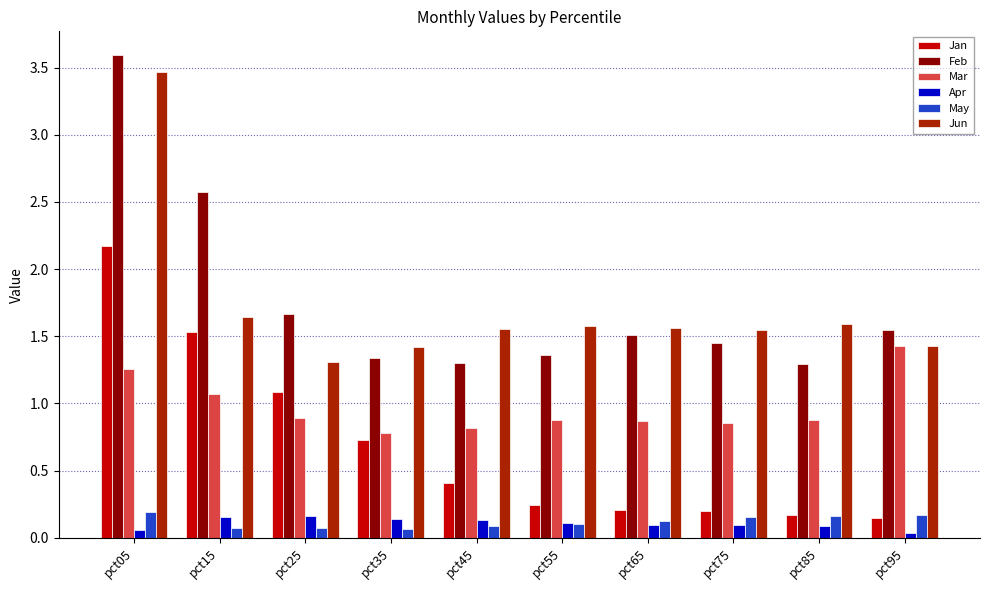

At which category is the sum across all series the highest?

pct05